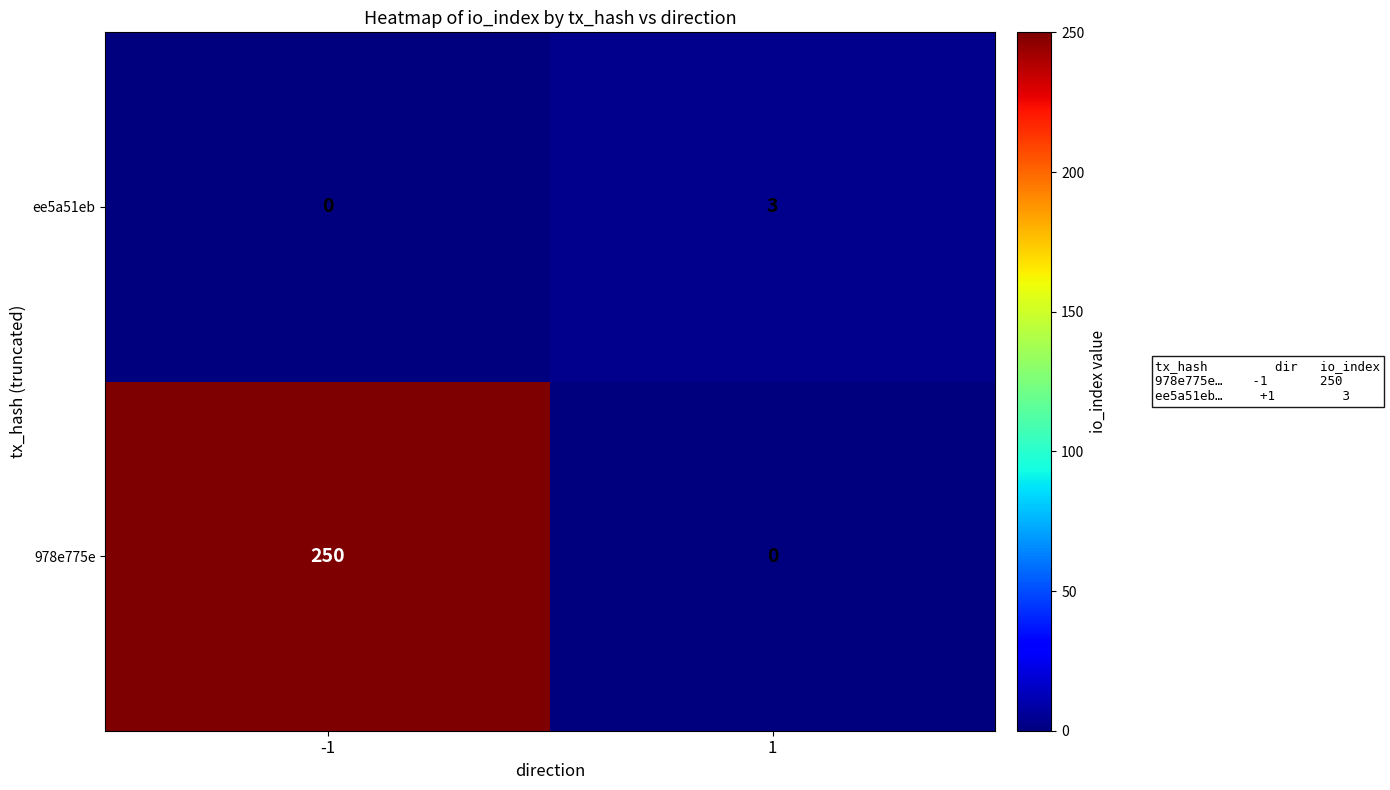

What is the maximum value shown in the chart?

250